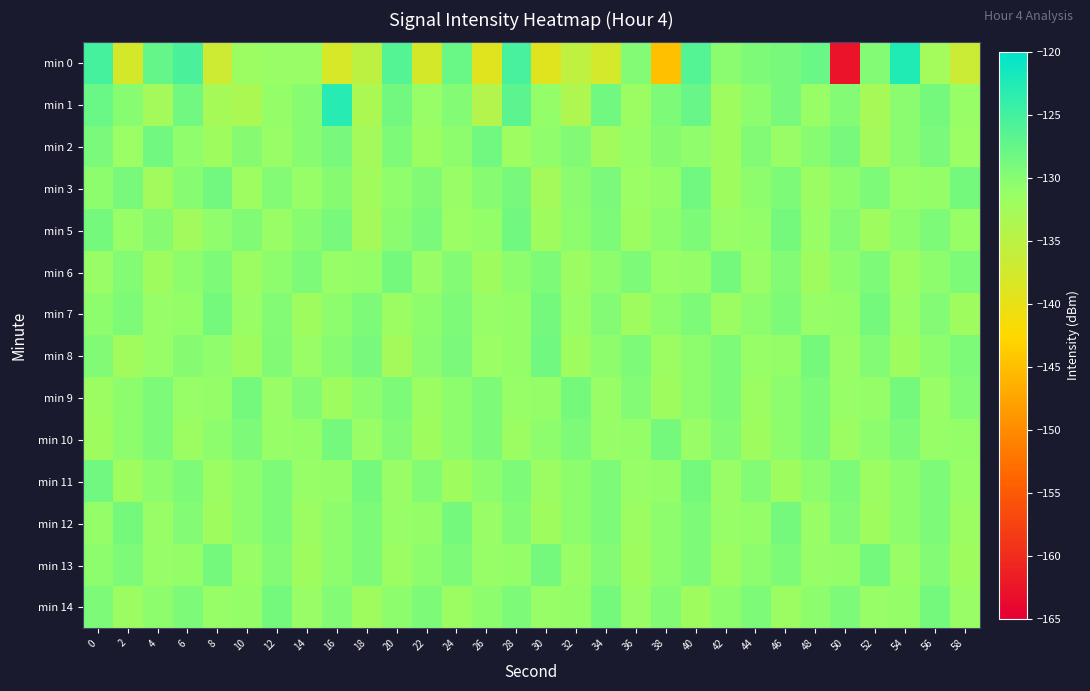

Reading left to right, extract all data points from this chart.

min 0: 0=-125.3	2=-137.8	4=-127.4	6=-125.5	8=-136.9	10=-131.7	12=-131.4	14=-131.4	16=-138.0	18=-135.2	20=-126.2	22=-137.8	24=-127.9	26=-139.0	28=-125.3	30=-139.1	32=-135.4	34=-137.7	36=-129.7	38=-144.9	40=-126.2	42=-130.2	44=-129.3	46=-128.8	48=-127.9	50=-162.9	52=-129.8	54=-122.5	56=-132.4	58=-136.8
min 1: 0=-127.8	2=-130.2	4=-132.6	6=-128.3	8=-132.8	10=-133.2	12=-131.0	14=-130.1	16=-122.9	18=-133.4	20=-128.5	22=-131.2	24=-129.8	26=-134.1	28=-126.7	30=-130.9	32=-133.6	34=-128.4	36=-131.7	38=-129.3	40=-127.6	42=-132.1	44=-130.5	46=-128.9	48=-131.3	50=-129.7	52=-132.9	54=-130.3	56=-128.7	58=-131.1
min 2: 0=-129.1	2=-131.5	4=-128.3	6=-130.7	8=-132.1	10=-129.9	12=-131.3	14=-130.1	16=-128.9	18=-132.5	20=-129.3	22=-131.7	24=-130.5	26=-128.3	28=-131.9	30=-130.7	32=-129.5	34=-132.3	36=-131.1	38=-129.9	40=-130.7	42=-132.1	44=-129.5	46=-131.3	48=-130.1	50=-128.9	52=-132.5	54=-130.3	56=-129.1	58=-131.5
min 3: 0=-130.5	2=-128.9	4=-132.3	6=-130.1	8=-128.5	10=-131.9	12=-129.7	14=-131.1	16=-129.9	18=-132.3	20=-130.7	22=-129.5	24=-131.3	26=-130.1	28=-128.9	30=-132.5	32=-130.3	34=-129.1	36=-131.5	38=-130.9	40=-128.3	42=-132.1	44=-130.5	46=-129.3	48=-131.7	50=-130.5	52=-129.3	54=-131.1	56=-130.9	58=-128.7
min 5: 0=-128.7	2=-131.1	4=-129.9	6=-132.3	8=-130.7	10=-129.5	12=-131.3	14=-130.1	16=-128.9	18=-132.5	20=-130.3	22=-129.1	24=-131.5	26=-130.9	28=-128.3	30=-132.1	32=-130.5	34=-129.3	36=-131.7	38=-130.5	40=-129.3	42=-131.1	44=-130.9	46=-128.7	48=-131.3	50=-129.7	52=-132.1	54=-130.5	56=-129.3	58=-131.1
min 6: 0=-131.3	2=-129.7	4=-132.1	6=-130.5	8=-129.3	10=-131.7	12=-130.5	14=-129.3	16=-131.1	18=-130.9	20=-128.7	22=-131.3	24=-129.7	26=-132.1	28=-130.5	30=-129.3	32=-131.7	34=-130.5	36=-129.3	38=-131.1	40=-130.9	42=-128.7	44=-131.3	46=-129.7	48=-132.1	50=-130.5	52=-129.3	54=-131.7	56=-130.5	58=-129.3
min 7: 0=-130.5	2=-129.3	4=-131.1	6=-130.9	8=-128.7	10=-131.3	12=-129.7	14=-132.1	16=-130.5	18=-129.3	20=-131.7	22=-130.5	24=-129.3	26=-131.1	28=-130.9	30=-128.7	32=-131.3	34=-129.7	36=-132.1	38=-130.5	40=-129.3	42=-131.7	44=-130.5	46=-129.3	48=-131.1	50=-130.9	52=-128.7	54=-131.3	56=-129.7	58=-132.1
min 8: 0=-129.5	2=-132.3	4=-131.1	6=-129.9	8=-130.7	10=-132.1	12=-129.5	14=-131.3	16=-130.1	18=-128.9	20=-132.5	22=-130.3	24=-129.1	26=-131.5	28=-130.9	30=-128.3	32=-132.1	34=-130.5	36=-129.3	38=-131.7	40=-130.5	42=-129.3	44=-131.1	46=-130.9	48=-128.7	50=-131.3	52=-129.7	54=-132.1	56=-130.5	58=-129.3
min 9: 0=-131.7	2=-130.5	4=-129.3	6=-131.1	8=-130.9	10=-128.7	12=-131.3	14=-129.7	16=-132.1	18=-130.5	20=-129.3	22=-131.7	24=-130.5	26=-129.3	28=-131.1	30=-130.9	32=-128.7	34=-131.3	36=-129.7	38=-132.1	40=-130.5	42=-129.3	44=-131.7	46=-130.5	48=-129.3	50=-131.1	52=-130.9	54=-128.7	56=-131.3	58=-129.7
min 10: 0=-132.1	2=-130.5	4=-129.3	6=-131.7	8=-130.5	10=-129.3	12=-131.1	14=-130.9	16=-128.7	18=-131.3	20=-129.7	22=-132.1	24=-130.5	26=-129.3	28=-131.7	30=-130.5	32=-129.3	34=-131.1	36=-130.9	38=-128.7	40=-131.3	42=-129.7	44=-132.1	46=-130.5	48=-129.3	50=-131.7	52=-130.5	54=-129.3	56=-131.1	58=-130.9
min 11: 0=-128.3	2=-132.1	4=-130.5	6=-129.3	8=-131.7	10=-130.5	12=-129.3	14=-131.1	16=-130.9	18=-128.7	20=-131.3	22=-129.7	24=-132.1	26=-130.5	28=-129.3	30=-131.7	32=-130.5	34=-129.3	36=-131.1	38=-130.9	40=-128.7	42=-131.3	44=-129.7	46=-132.1	48=-130.5	50=-129.3	52=-131.7	54=-130.5	56=-129.3	58=-131.1
min 12: 0=-130.9	2=-128.7	4=-131.3	6=-129.7	8=-132.1	10=-130.5	12=-129.3	14=-131.7	16=-130.5	18=-129.3	20=-131.1	22=-130.9	24=-128.7	26=-131.3	28=-129.7	30=-132.1	32=-130.5	34=-129.3	36=-131.7	38=-130.5	40=-129.3	42=-131.1	44=-130.9	46=-128.7	48=-131.3	50=-129.7	52=-132.1	54=-130.5	56=-129.3	58=-131.7
min 13: 0=-130.5	2=-129.3	4=-131.1	6=-130.9	8=-128.7	10=-131.3	12=-129.7	14=-132.1	16=-130.5	18=-129.3	20=-131.7	22=-130.5	24=-129.3	26=-131.1	28=-130.9	30=-128.7	32=-131.3	34=-129.7	36=-132.1	38=-130.5	40=-129.3	42=-131.7	44=-130.5	46=-129.3	48=-131.1	50=-130.9	52=-128.7	54=-131.3	56=-129.7	58=-132.1
min 14: 0=-129.3	2=-131.7	4=-130.5	6=-129.3	8=-131.1	10=-130.9	12=-128.7	14=-131.3	16=-129.7	18=-132.1	20=-130.5	22=-129.3	24=-131.7	26=-130.5	28=-129.3	30=-131.1	32=-130.9	34=-128.7	36=-131.3	38=-129.7	40=-132.1	42=-130.5	44=-129.3	46=-131.7	48=-130.5	50=-129.3	52=-131.1	54=-130.9	56=-128.7	58=-131.3